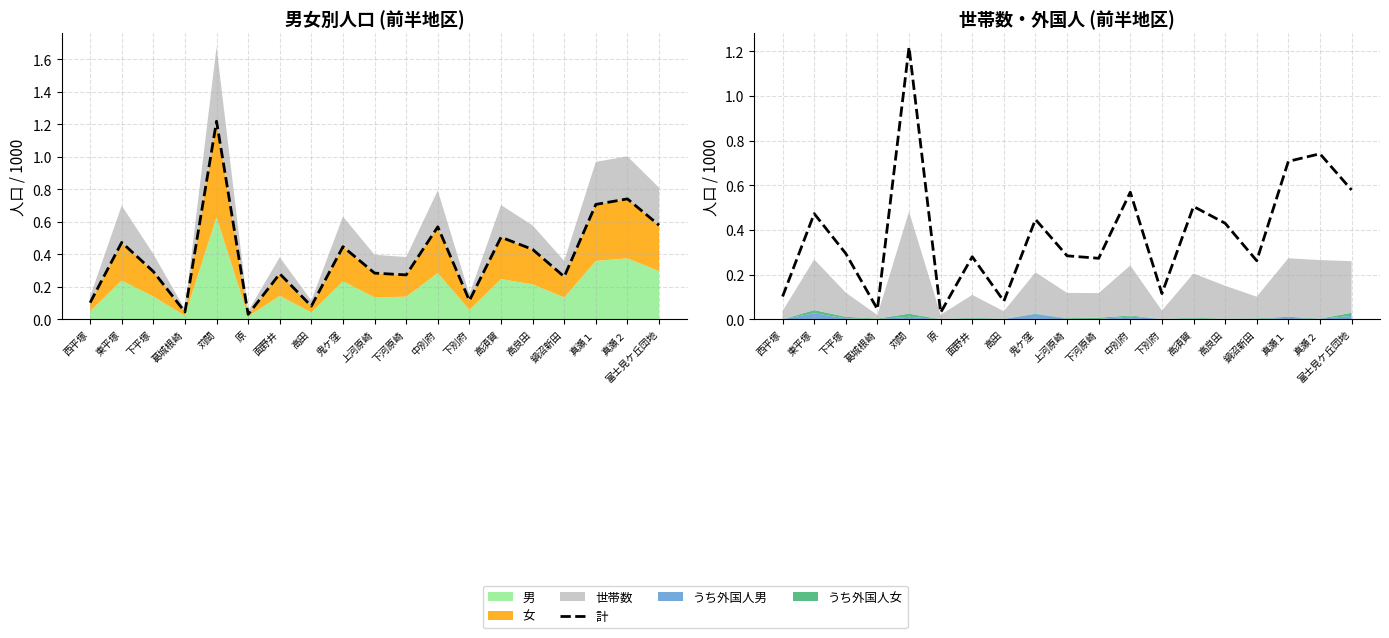

The chart shows a value of 0.0 at 原. True or false?

False